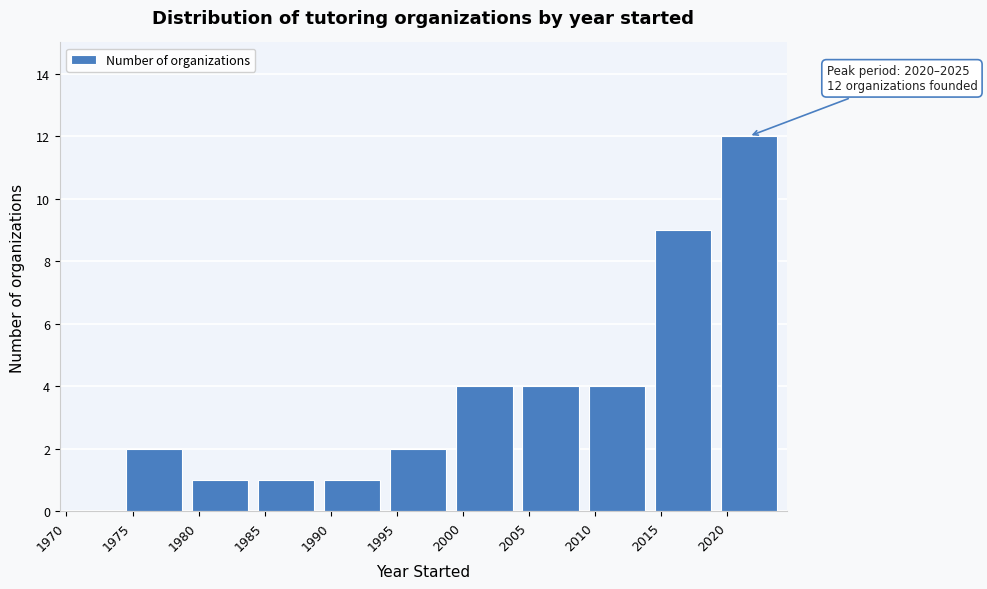

Which range on the x-axis has the tallest bar?

2020 to 2025